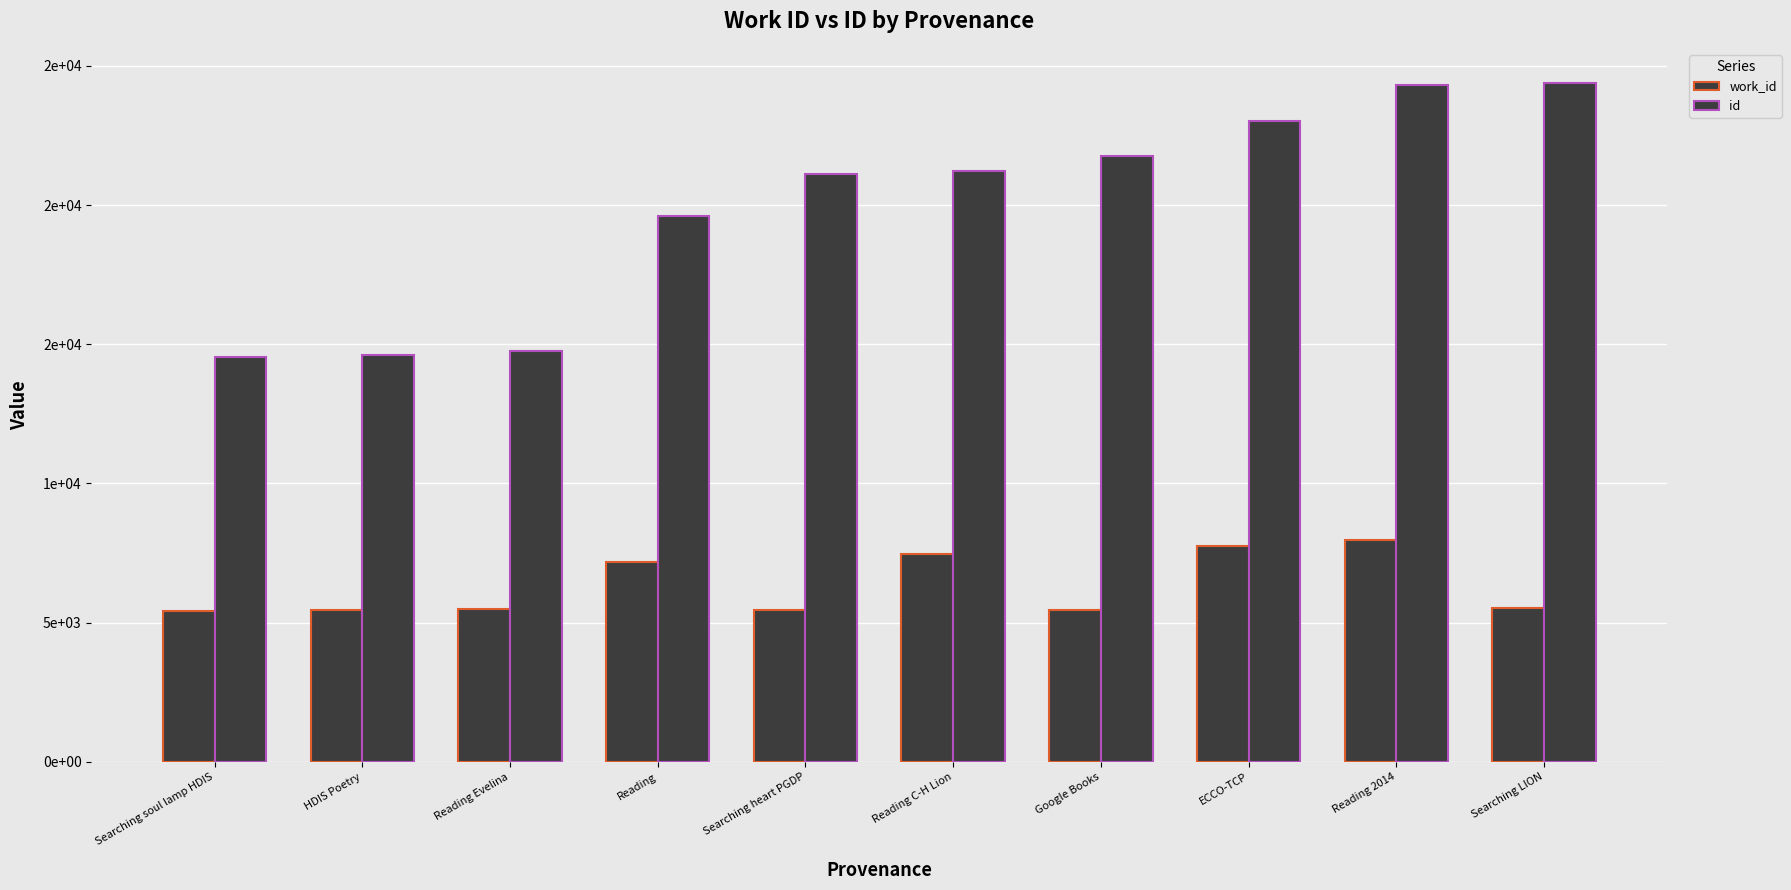

What value does the work_id series have at ECCO-TCP?

7738